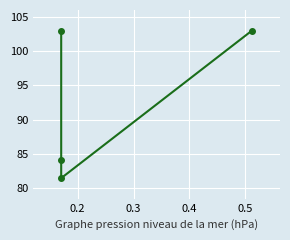

How many points are lower than both their immediate neighbors (excluding endpoints)?

1